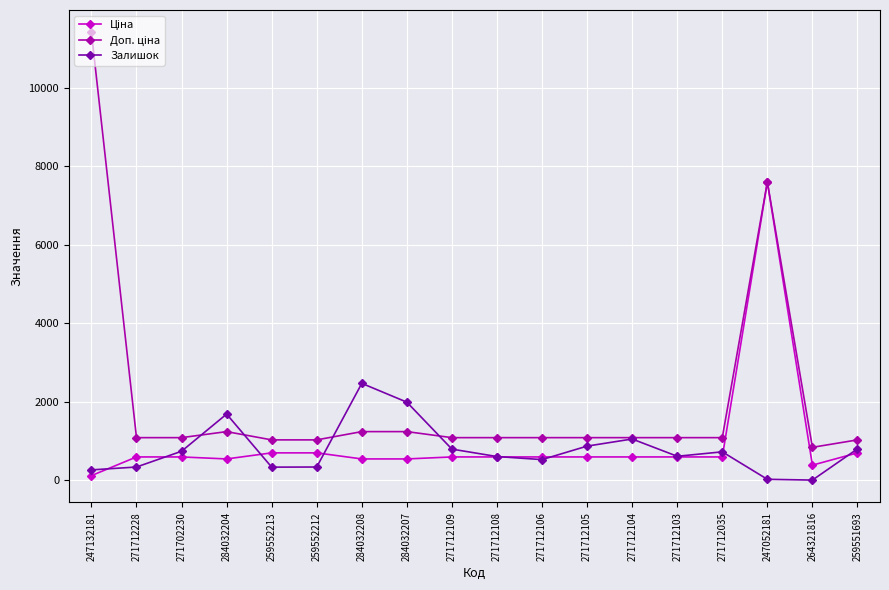

What is the label of the 5th point from the left?

259552213